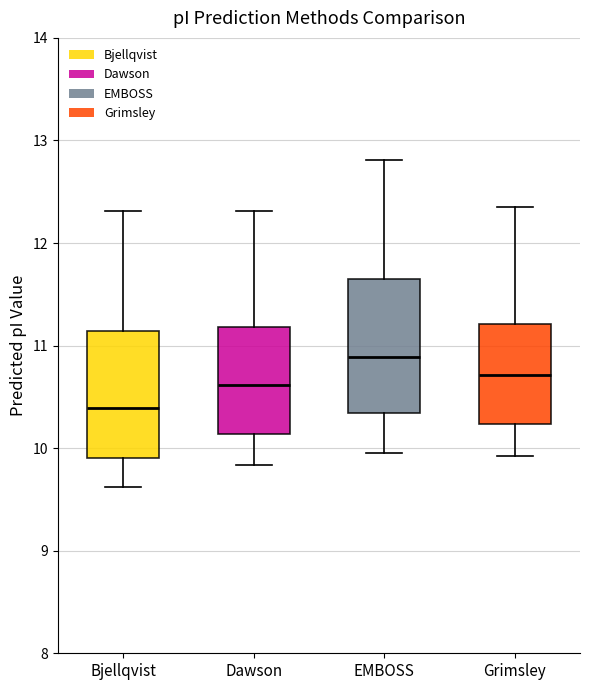

Reading left to right, transcribe this box plot: for each box, give where its median line is, the range the box spans, and where its two whiskers end, as read against the y-axis. The values are not printed on the chart, so give them approximately, as read against the axis.

Bjellqvist: median 10.4, box 9.9 to 11.1, whiskers 9.6 to 12.3
Dawson: median 10.6, box 10.1 to 11.2, whiskers 9.8 to 12.3
EMBOSS: median 10.9, box 10.3 to 11.7, whiskers 10.0 to 12.8
Grimsley: median 10.7, box 10.2 to 11.2, whiskers 9.9 to 12.4